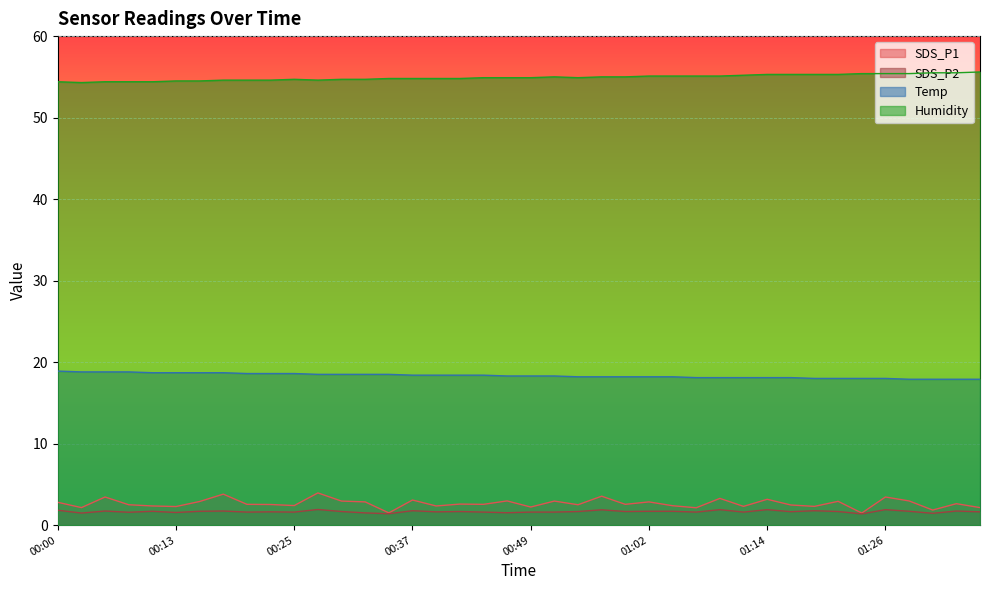

Rank the series by their maximum value, from highest to lowest.

Humidity, Temp, SDS_P1, SDS_P2